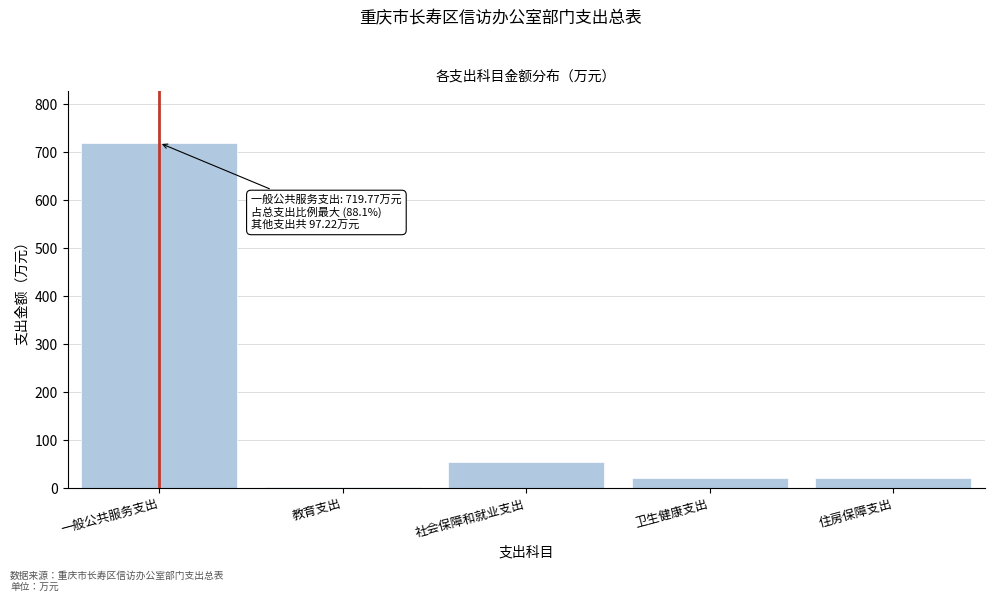

True or false: the data shows 719.8 at 一般公共服务支出.

True